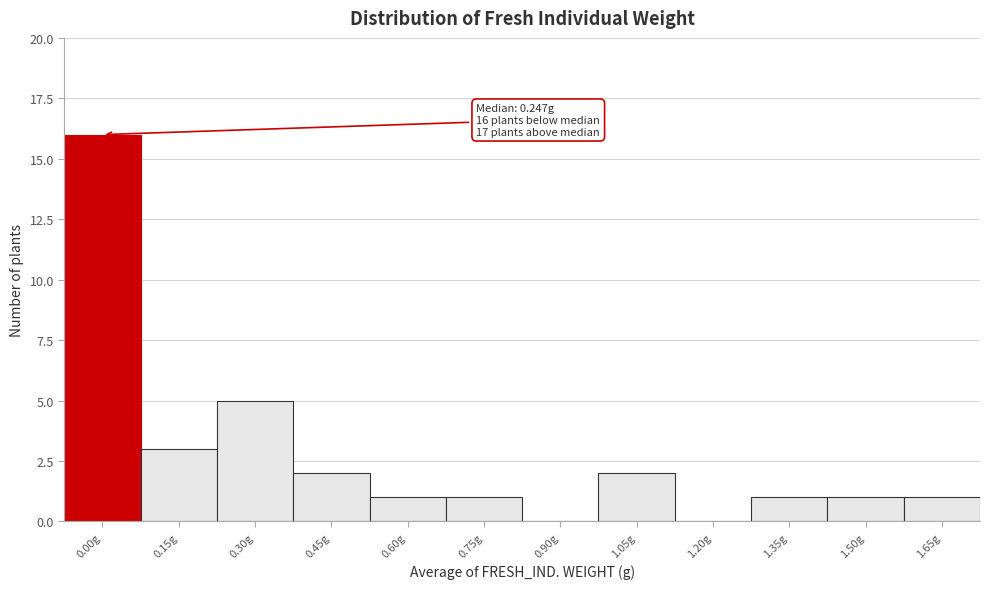

Reading right to left, what are all the values shown in this chart?

1.65g=1	1.50g=1	1.35g=1	1.20g=0	1.05g=2	0.90g=0	0.75g=1	0.60g=1	0.45g=2	0.30g=5	0.15g=3	0.00g=16